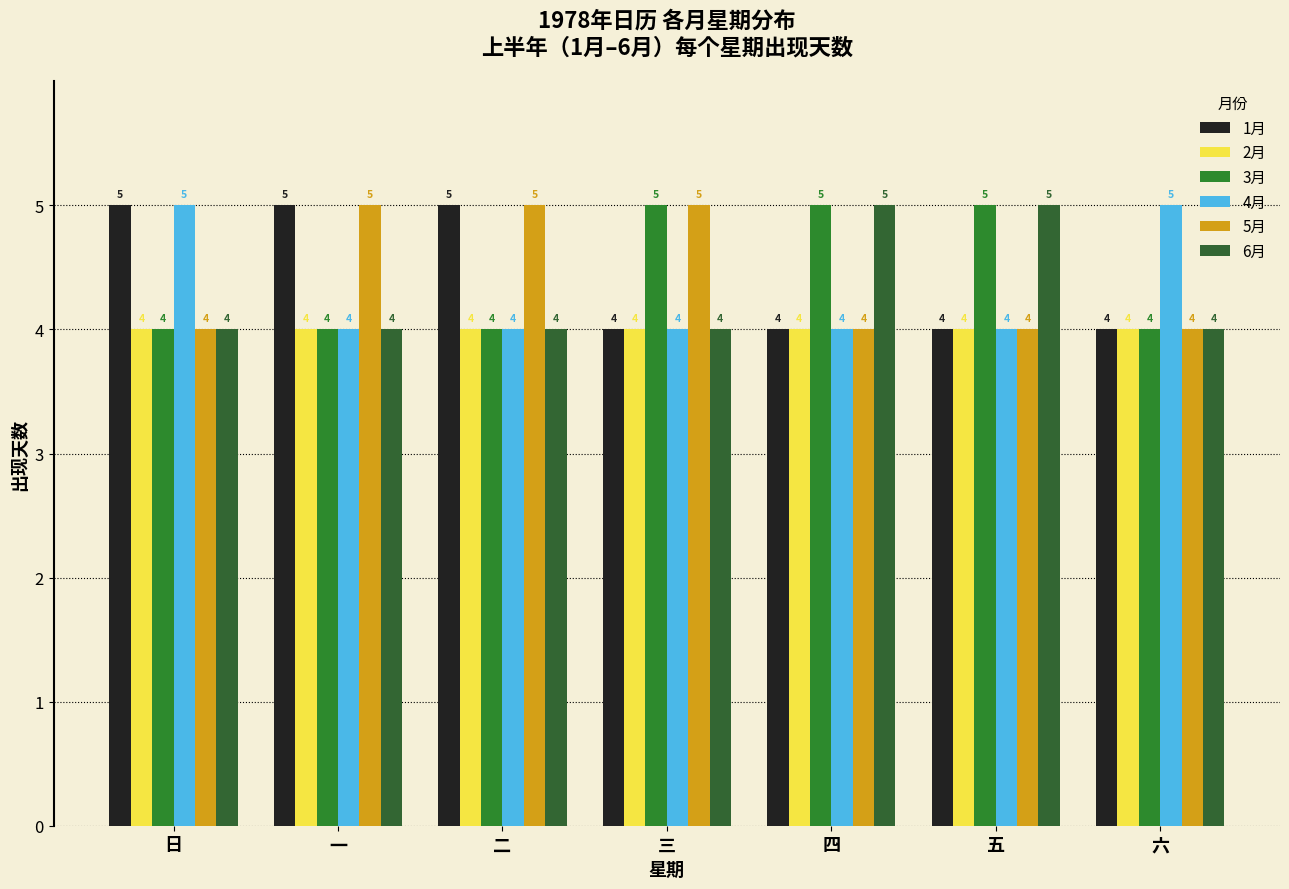

Between 五 and 六, which series saw the biggest shift?

3月